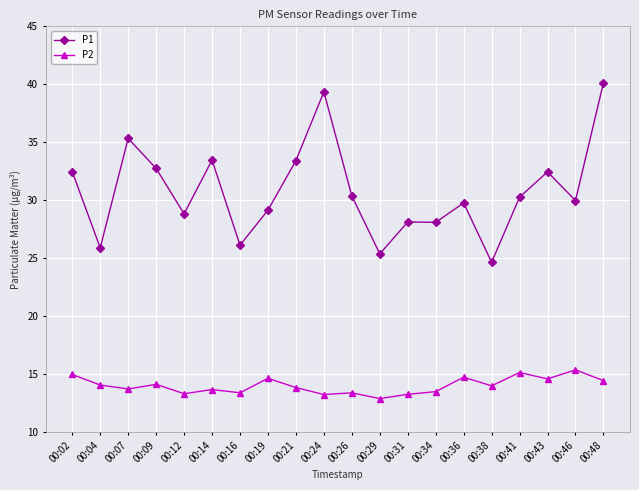

At which category is the sum across all series the highest?

00:48